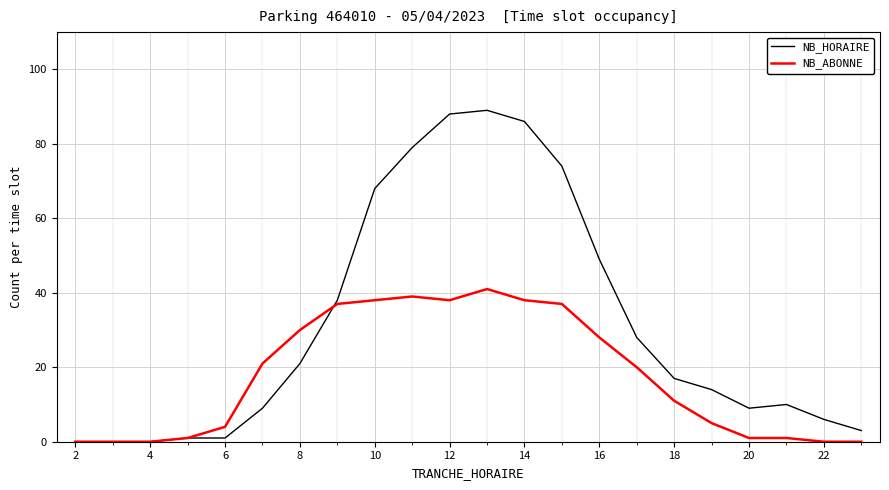

How many lines are shown in the chart?

2